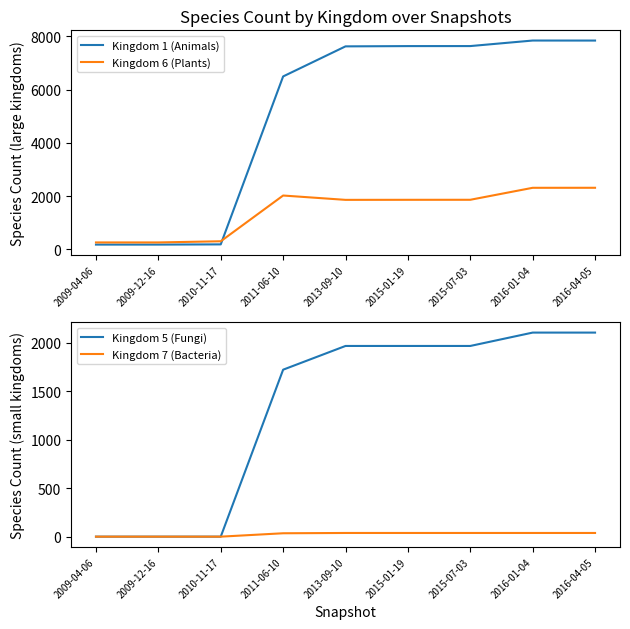

How many values in Kingdom 7 (Bacteria) are above zero?

6